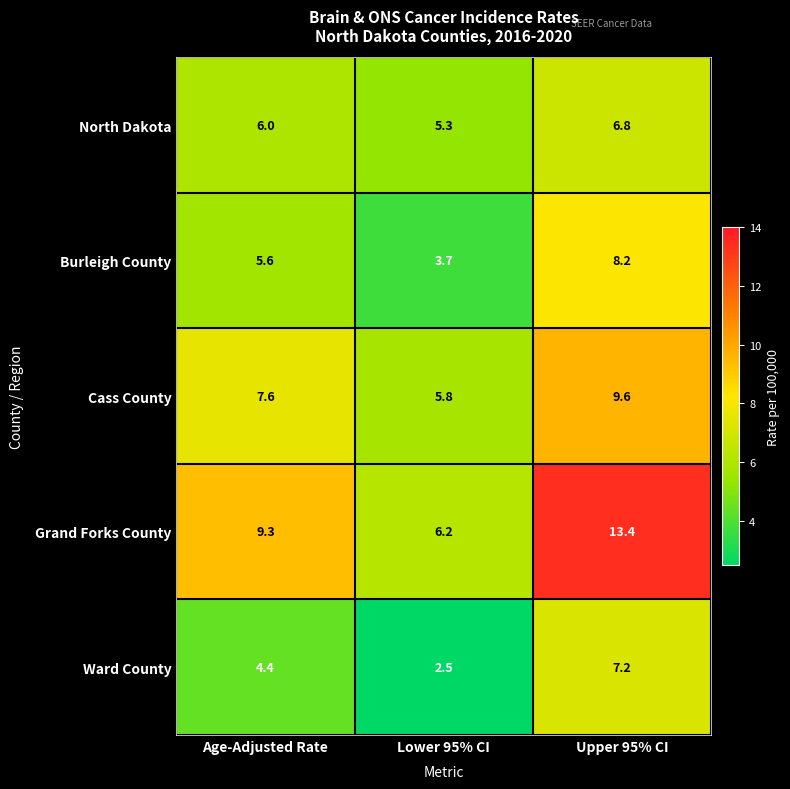

The North Dakota series shows 6.0 at Age-Adjusted Rate. True or false?

True